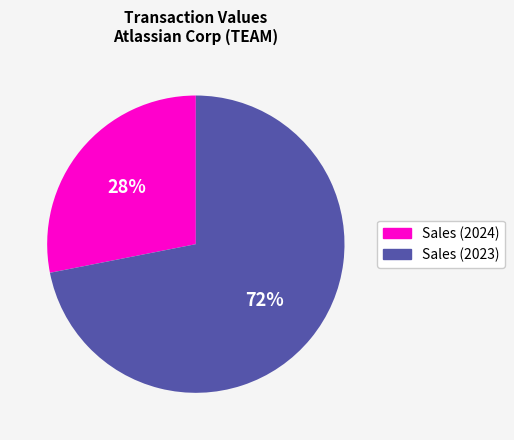

Is there any slice that represents more than half of the pie?

Yes